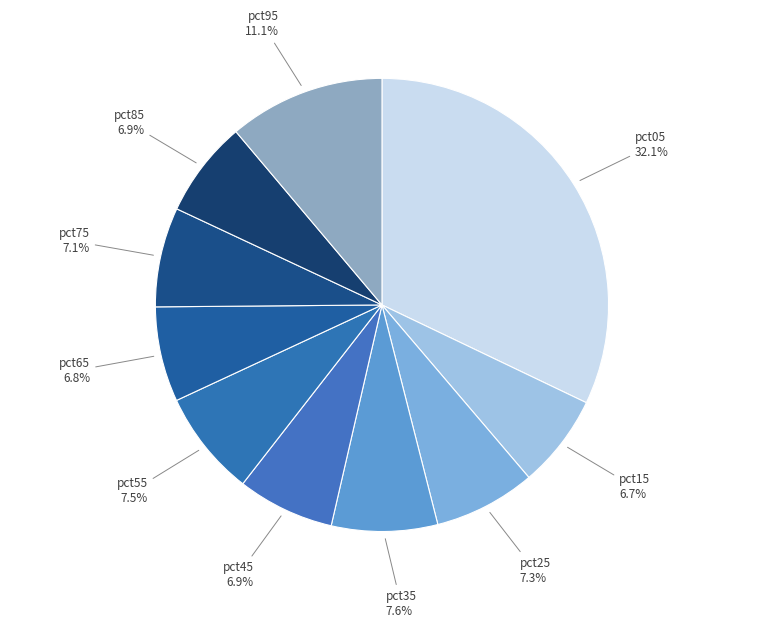

What is the largest slice in the pie chart?

pct05